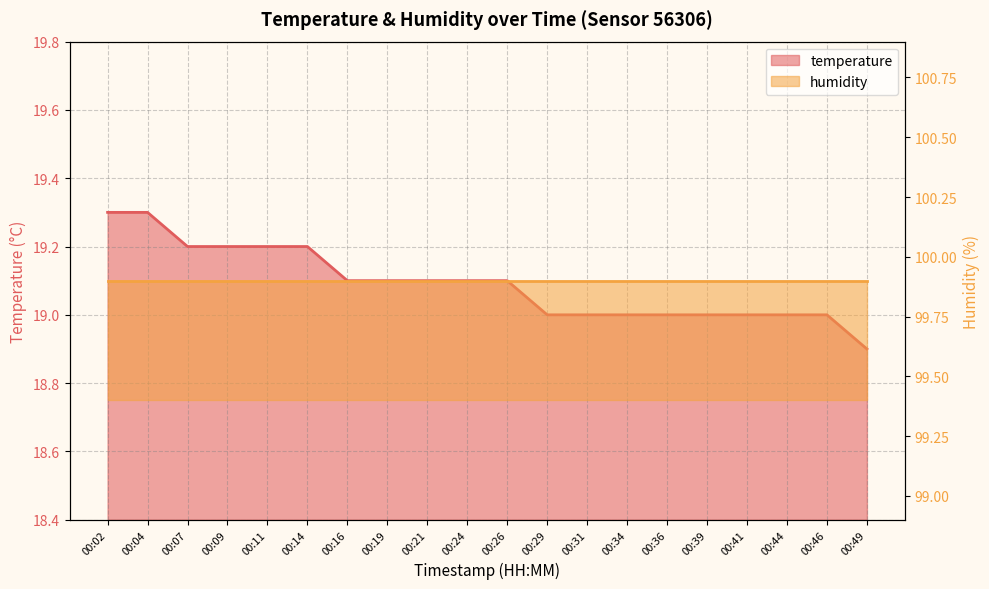

What is the ratio of the value at 00:41 to the value at 00:31?

1.0